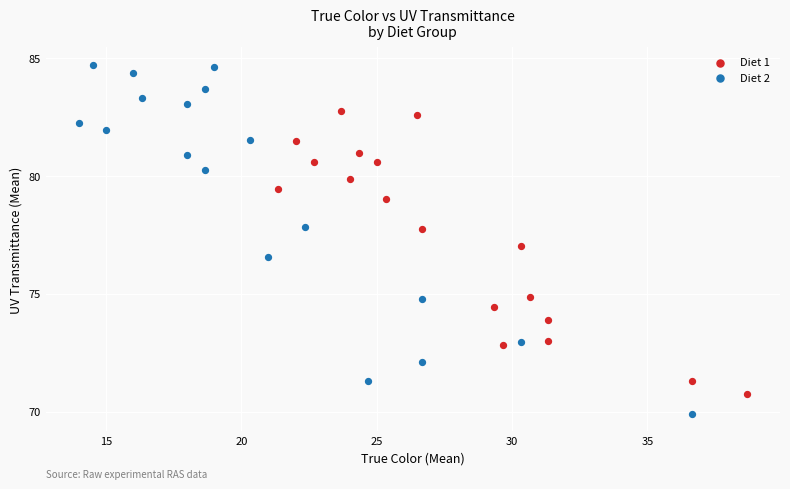

Which series contains the lowest Y value?

Diet 2